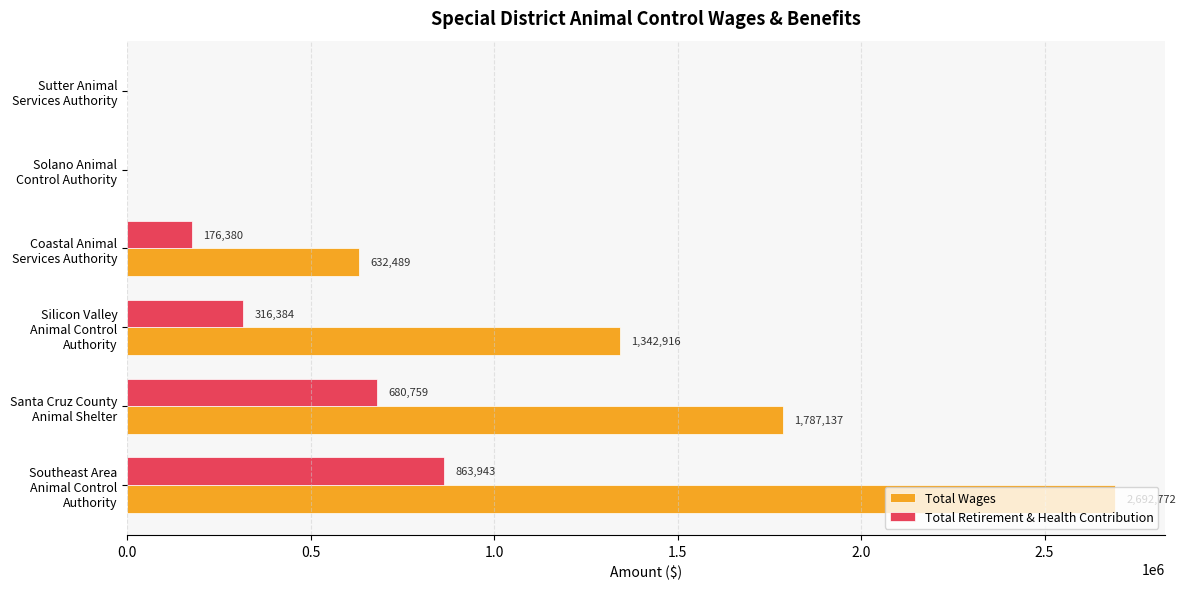

How many categories are shown in the chart?

6